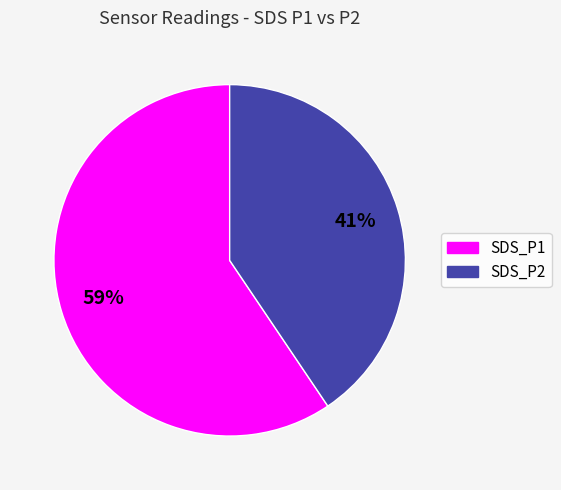

Is the sum of SDS_P2 and SDS_P1 greater than half?

Yes